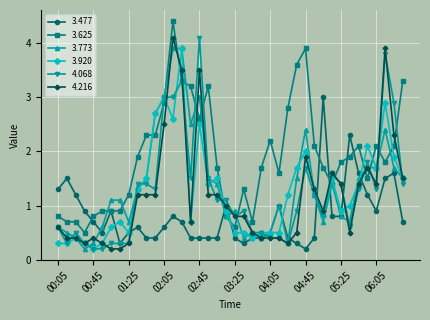

What is the sum of all 3.477 values?

32.6